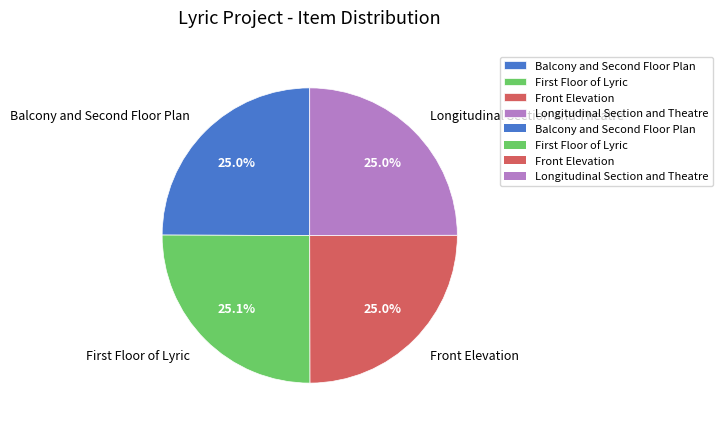

Is there any slice that represents more than half of the pie?

No